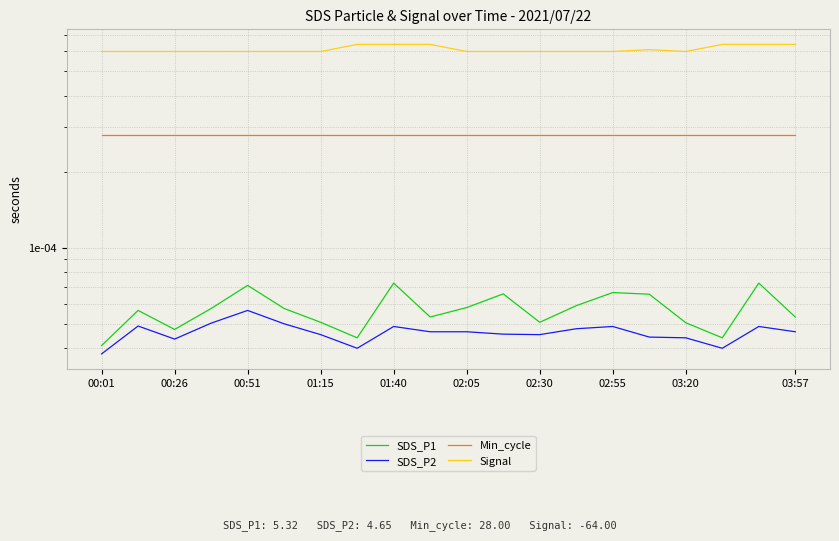

How many lines are shown in the chart?

4